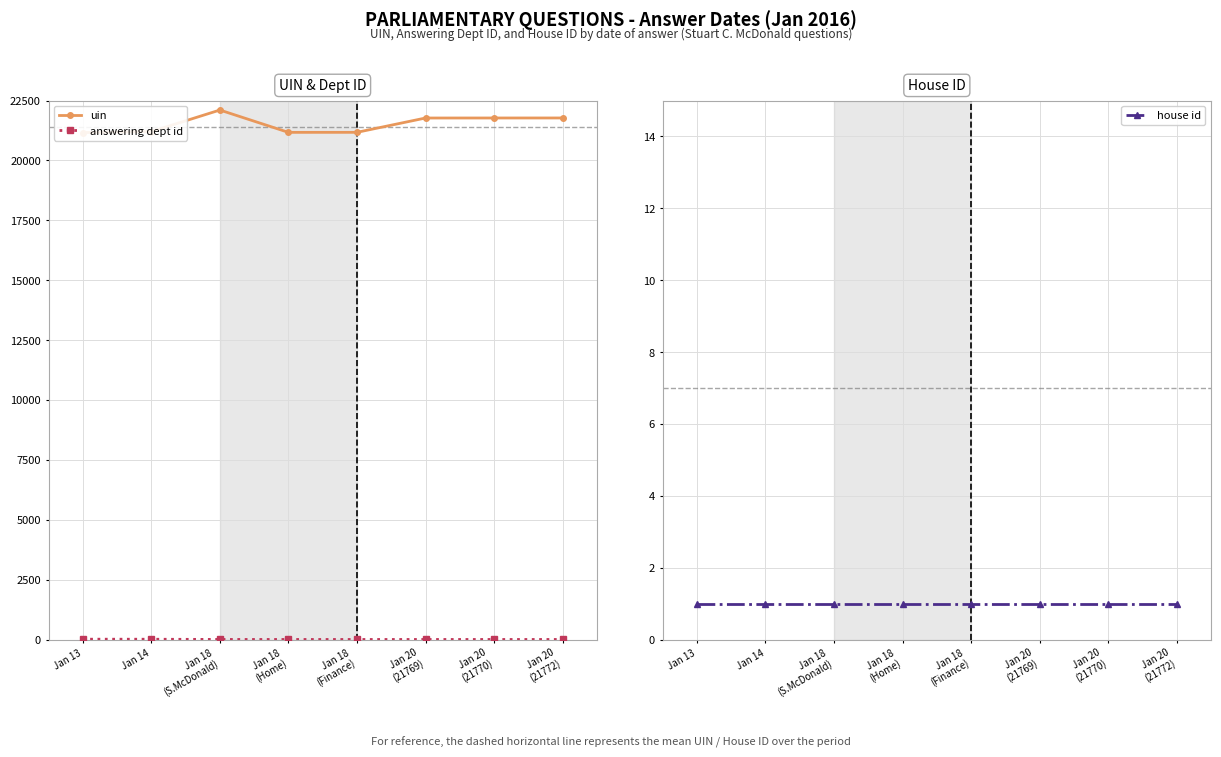

Is it true that uin equals 6187 at Jan 18
(Finance)?

False